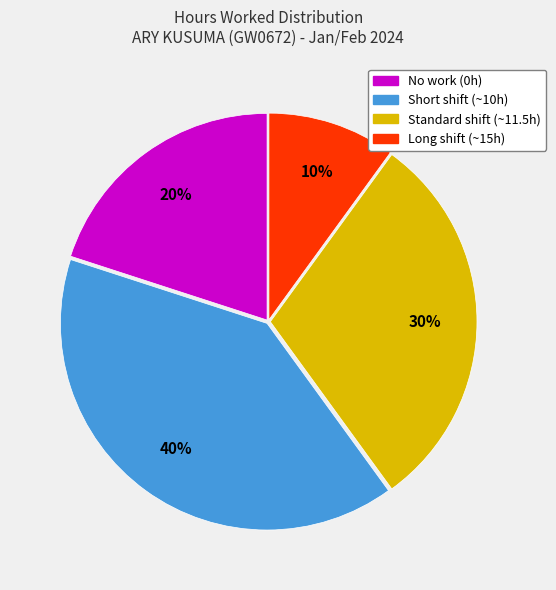

How many segments does this pie chart have?

4